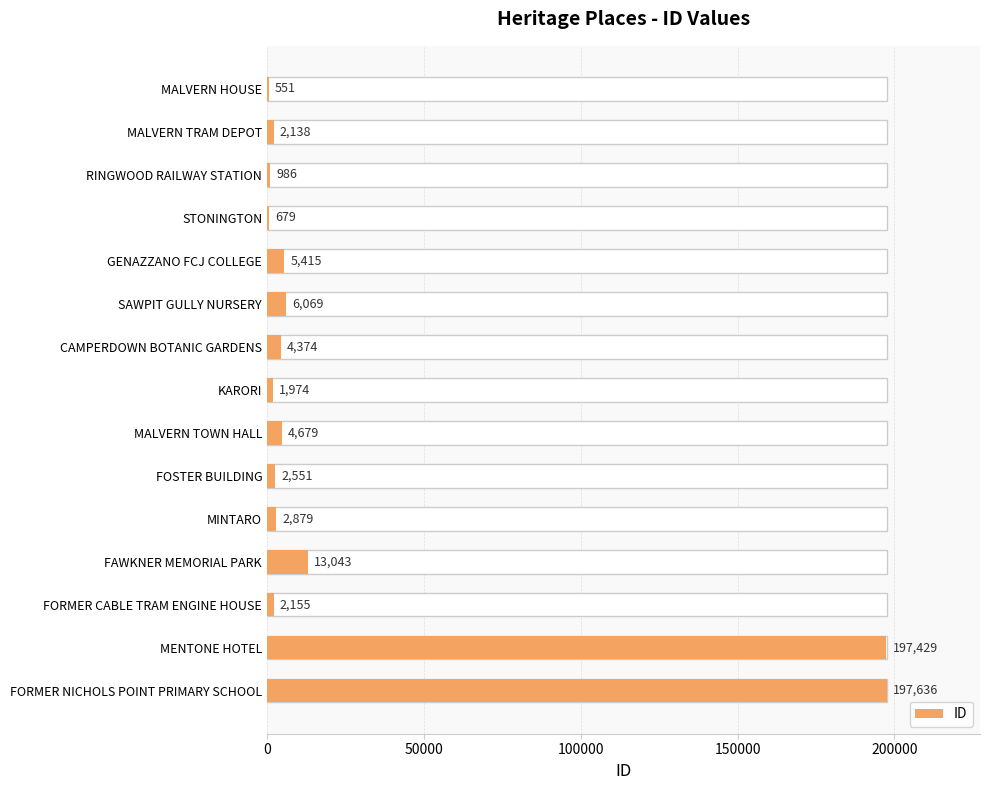

Does the chart contain any negative values?

No